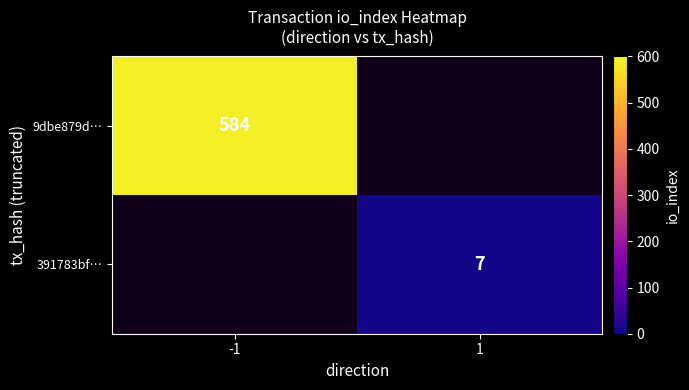

Is the value of 9dbe879d… at -1 greater than the value of 391783bf… at 1?

Yes